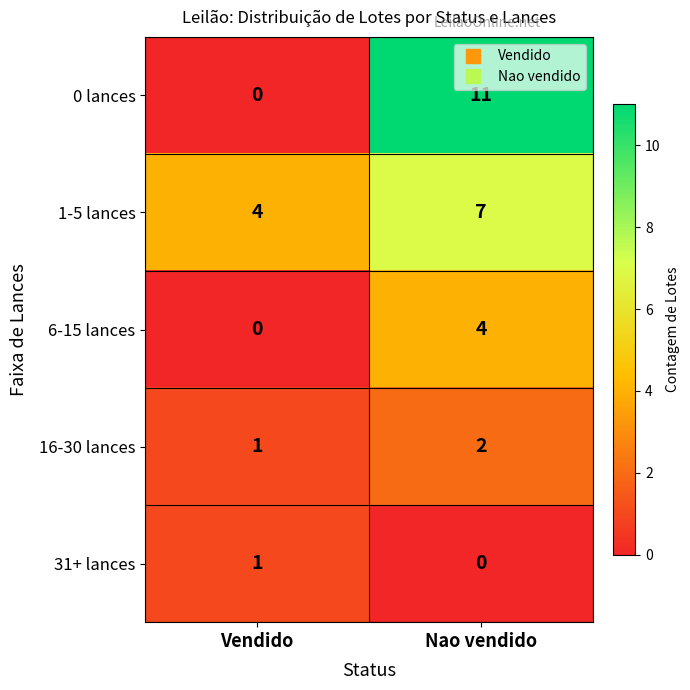

Count the number of data series in this chart.

5